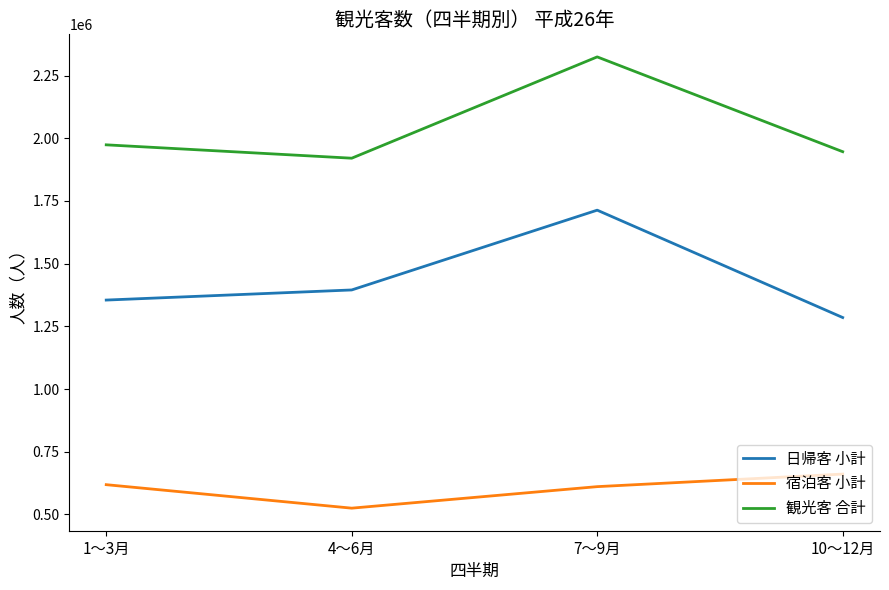

True or false: 観光客 合計 has more than 0 points higher than both neighbors.

True